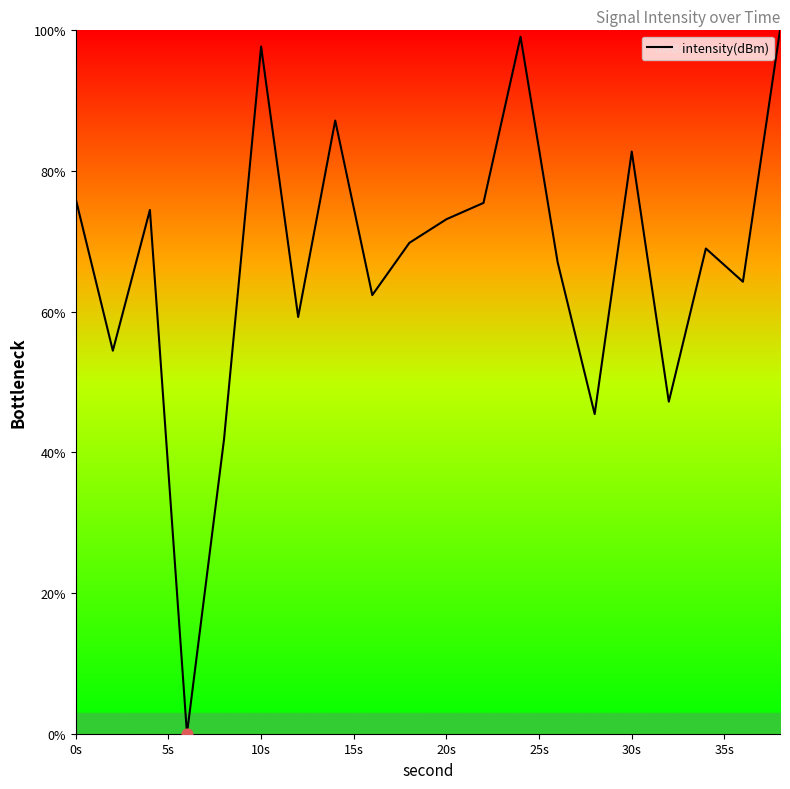

What is the greatest value displayed?

100.0